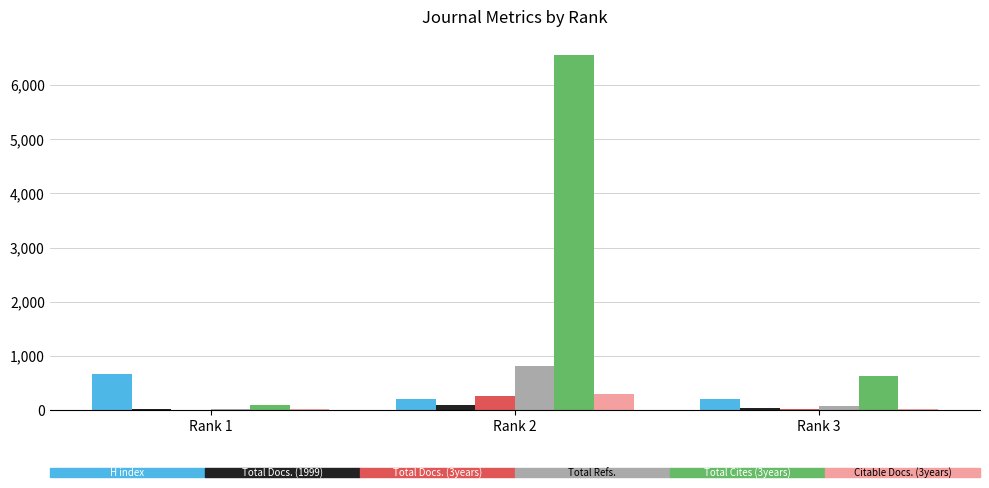

At which category is the sum across all series the highest?

Rank 2